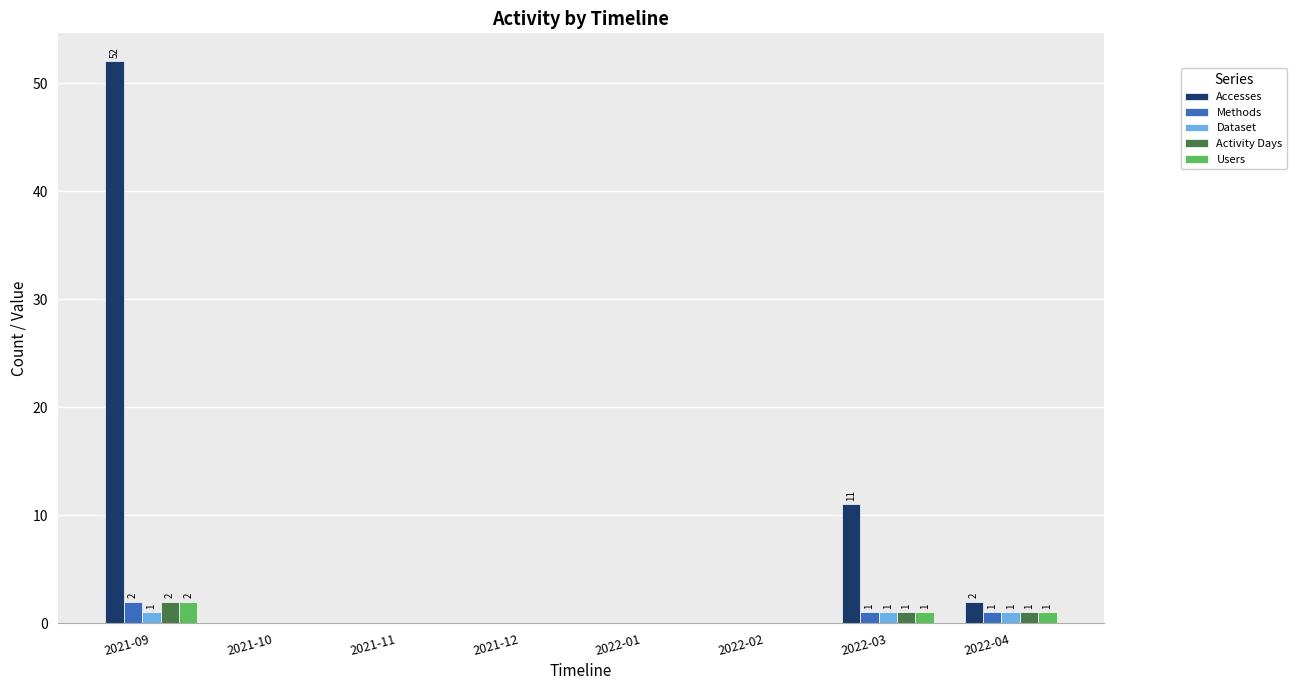

What are all the series names shown in the legend?

Accesses, Methods, Dataset, Activity Days, Users